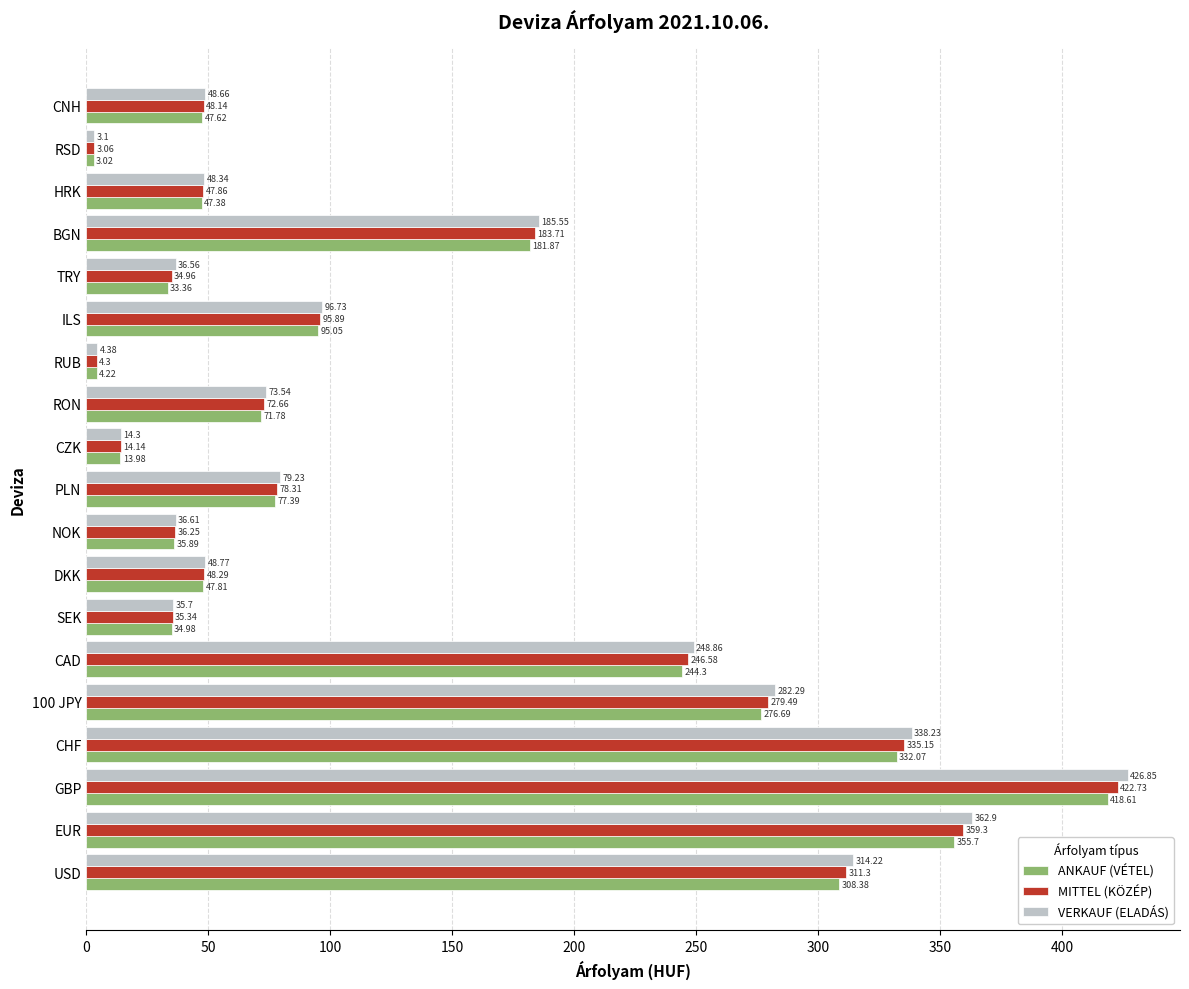

What is the spread (max minus min) of values at GBP?

8.2